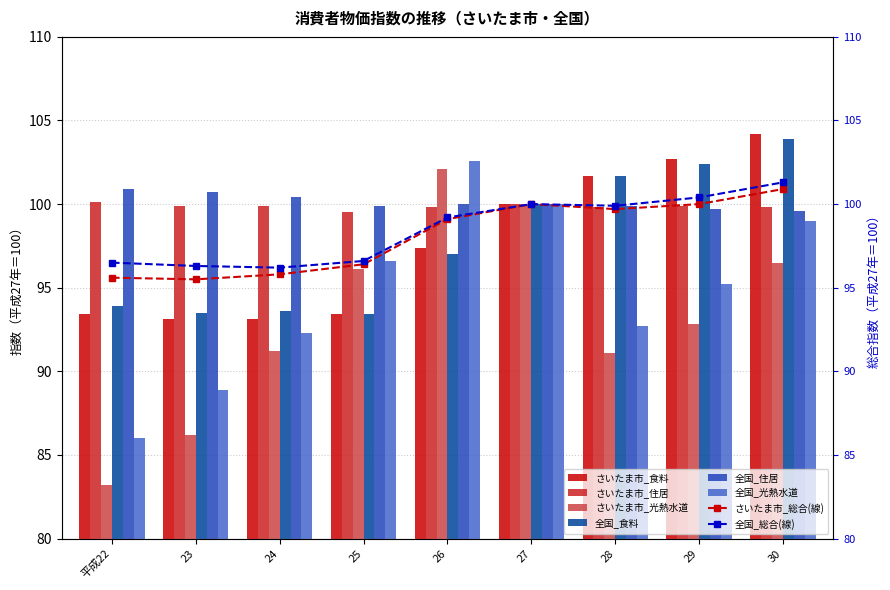

The value of さいたま市_光熱水道 at 30 is 131.3. True or false?

False